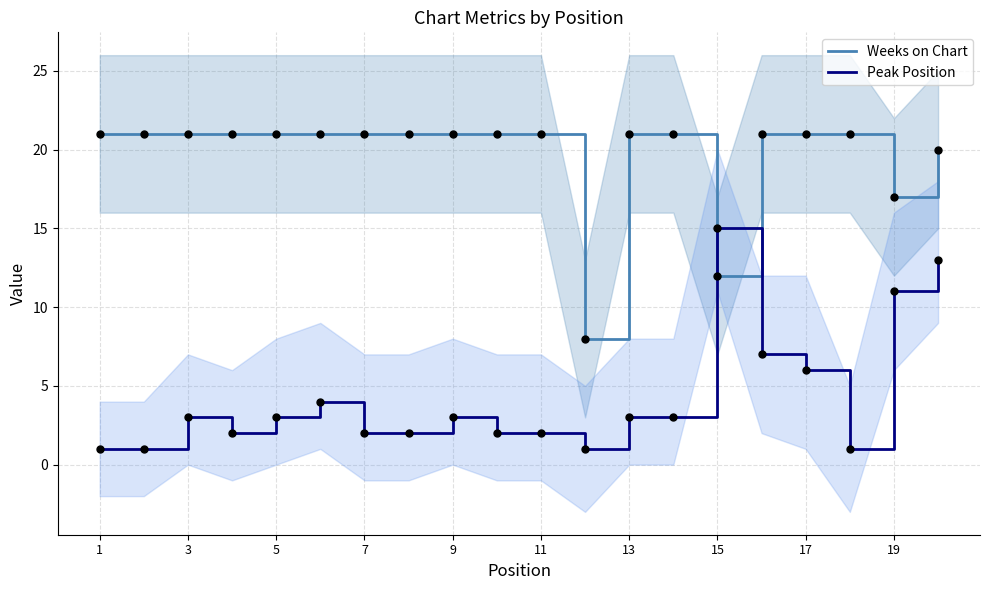

What are all the series names shown in the legend?

Weeks on Chart, Peak Position